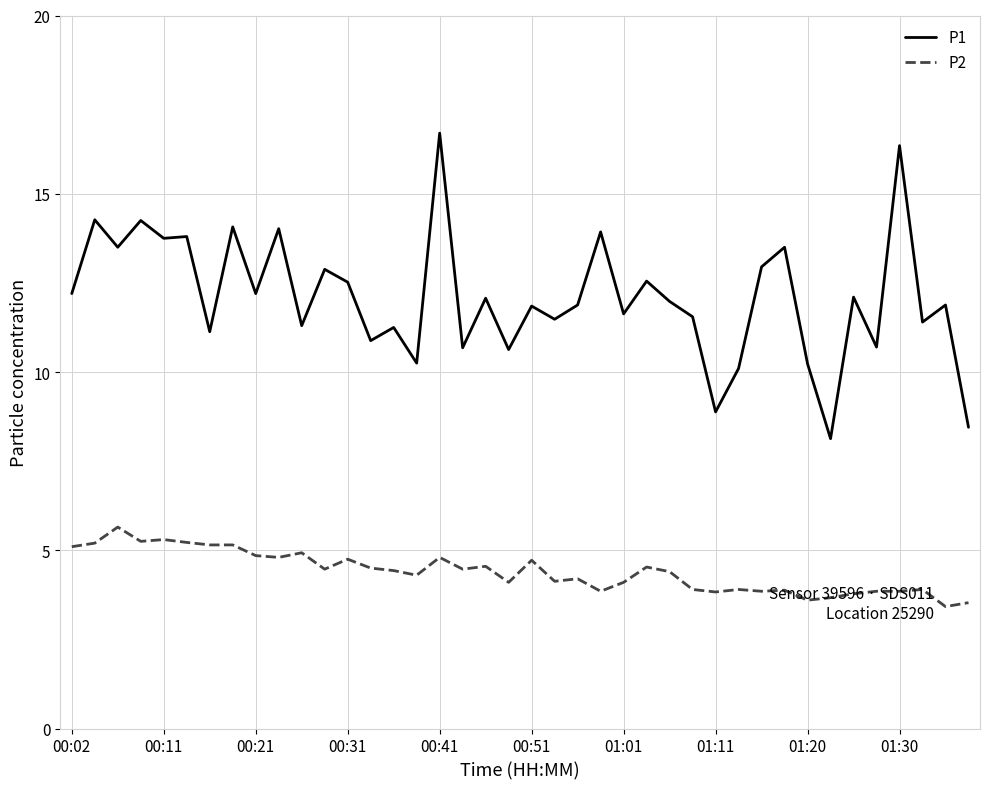

List the series in order of their peak value, lowest first.

P2, P1